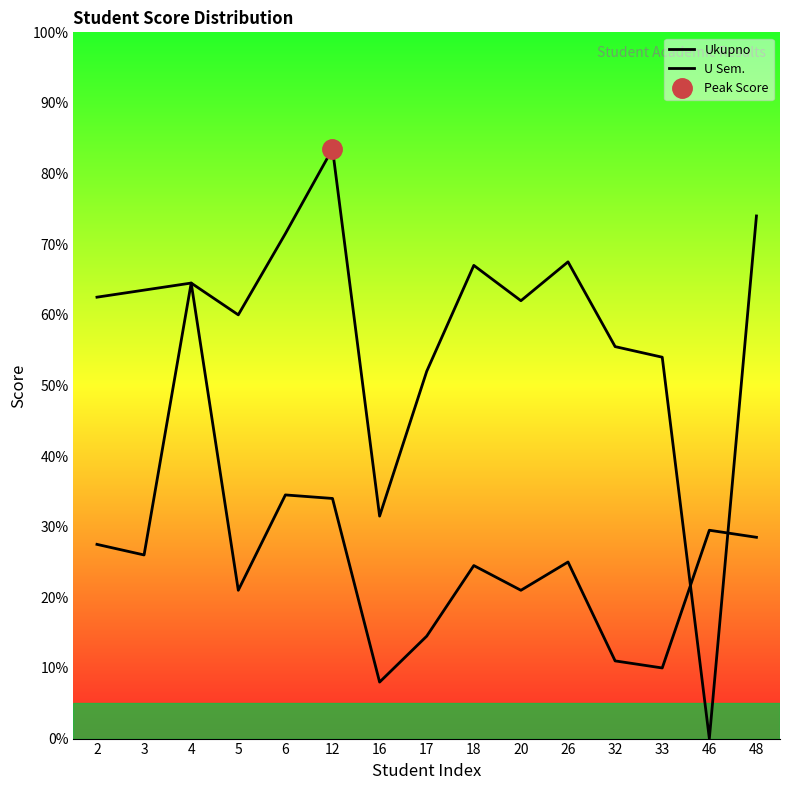

The U Sem. series shows 23.8 at 6. True or false?

False